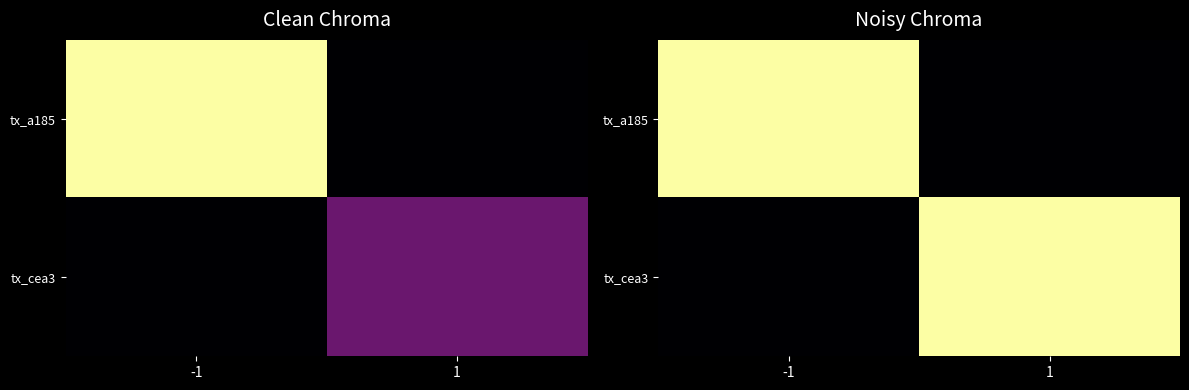

What is the difference between the tx_cea3 values at -1 and 1?

0.7